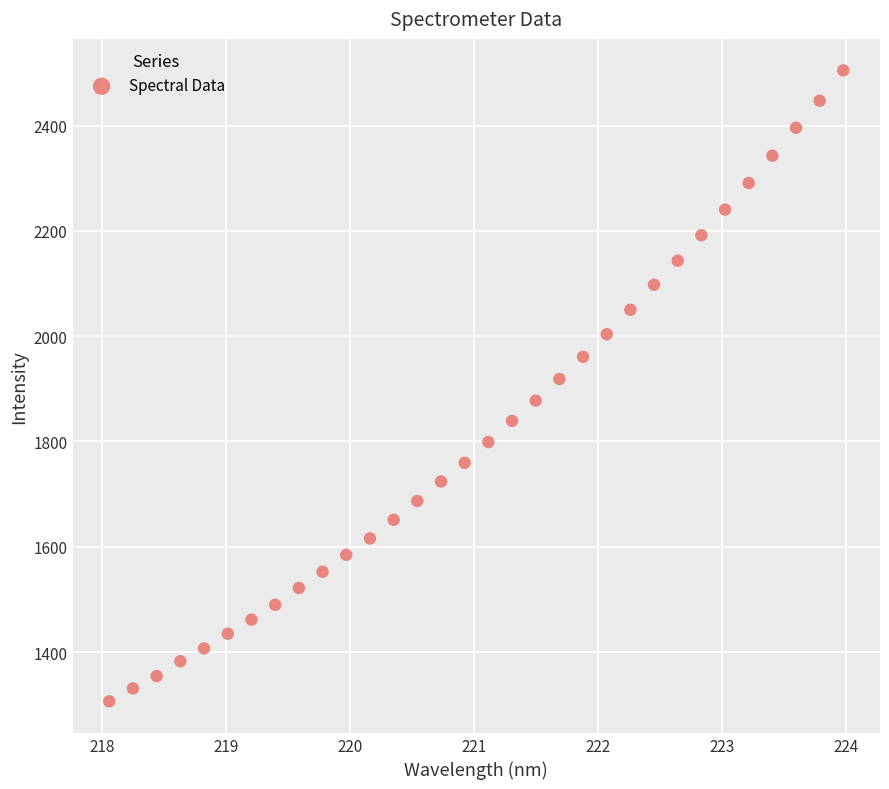

What Y value in the scatter plot is closest to 1905?

1918.6